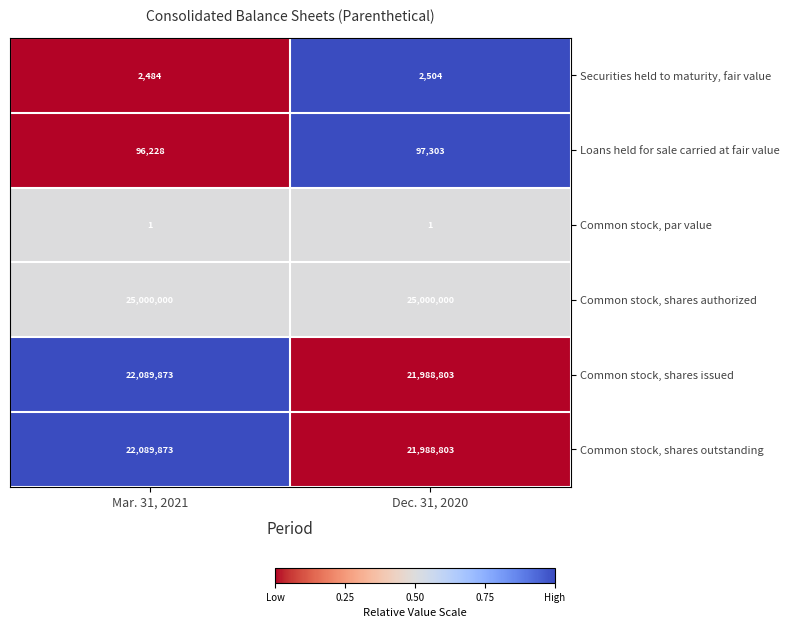

List the labels in order of Common stock, shares outstanding value, smallest first.

Dec. 31, 2020, Mar. 31, 2021